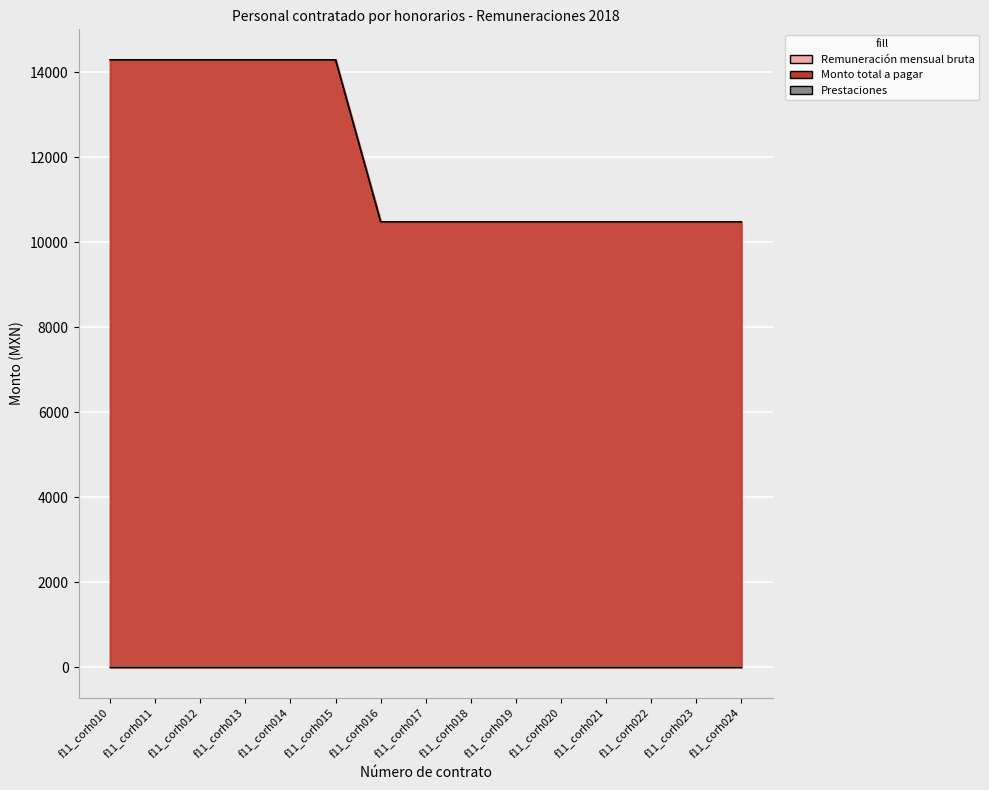

True or false: Remuneración mensual bruta and Monto total a pagar cross at least once.

False